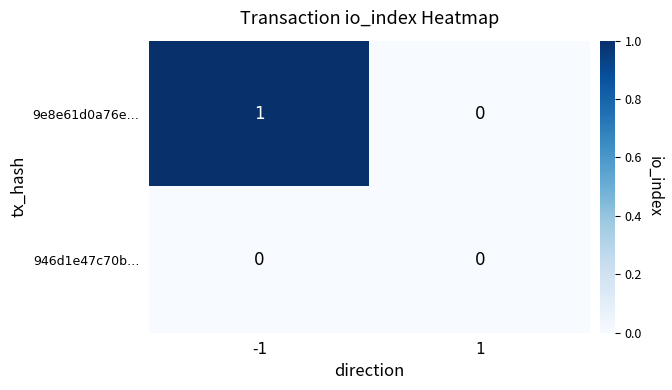

Rank the series by their average value, from highest to lowest.

9e8e61d0a76e…, 946d1e47c70b…